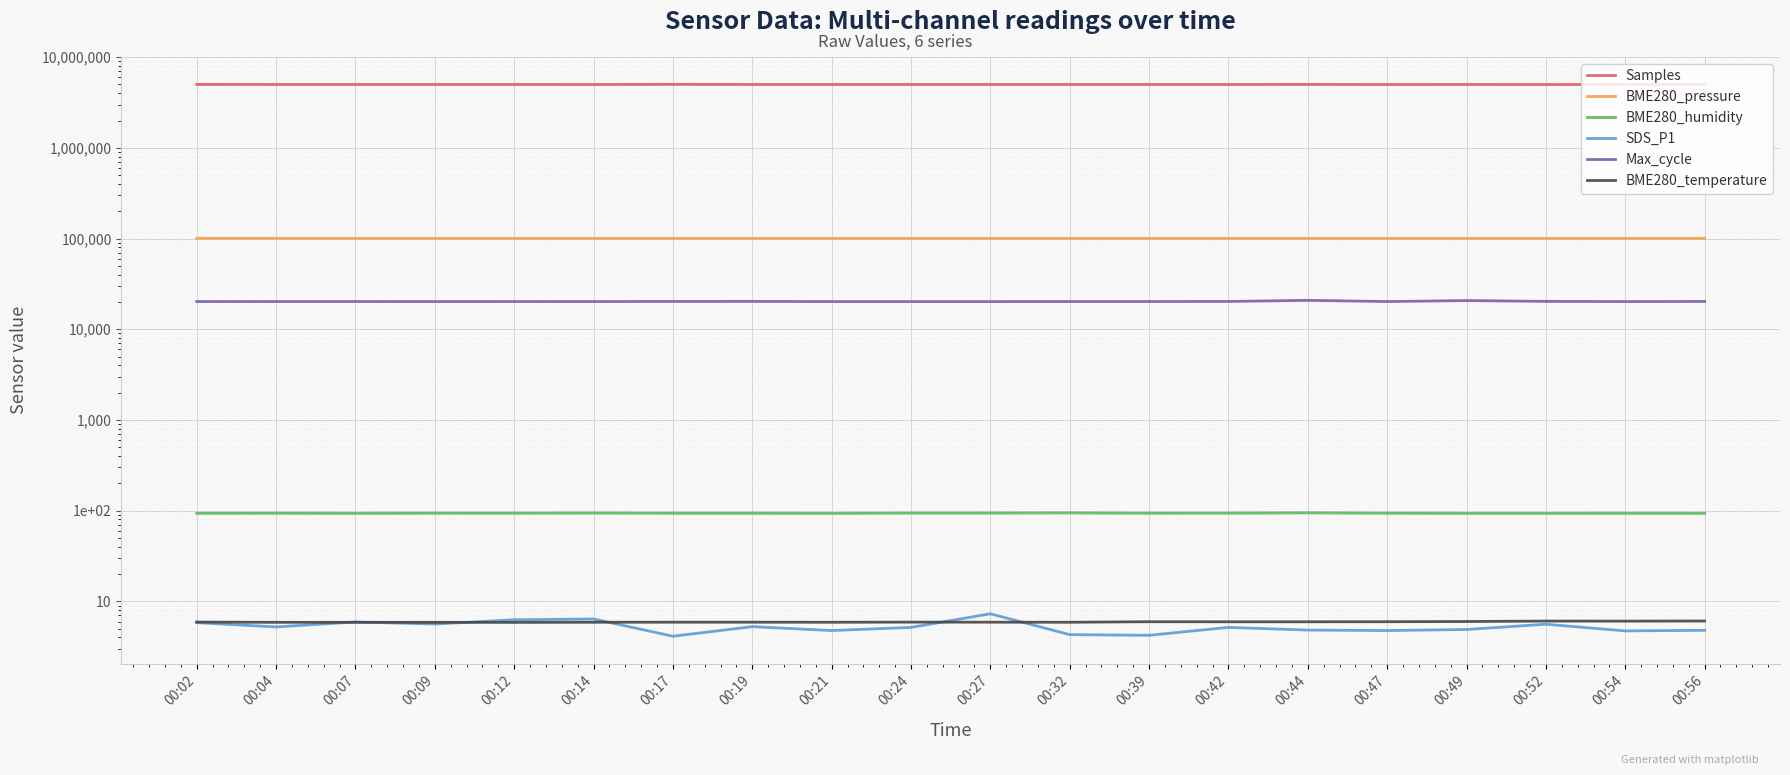

Is it true that SDS_P1 equals 1.4 at 00:24?

False